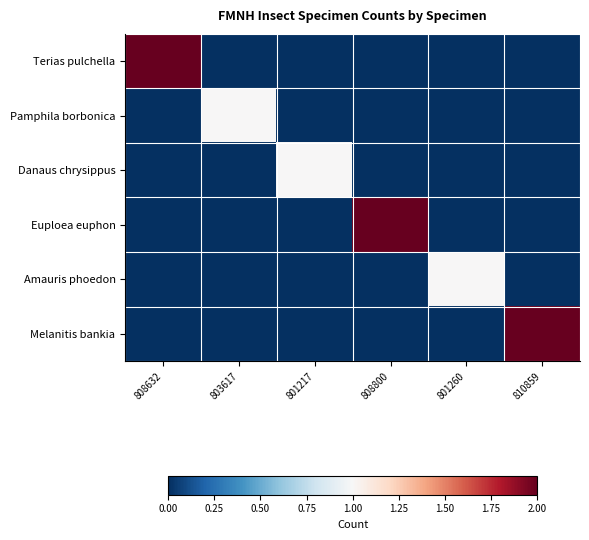

At how many categories does at least one series exceed 1?

3